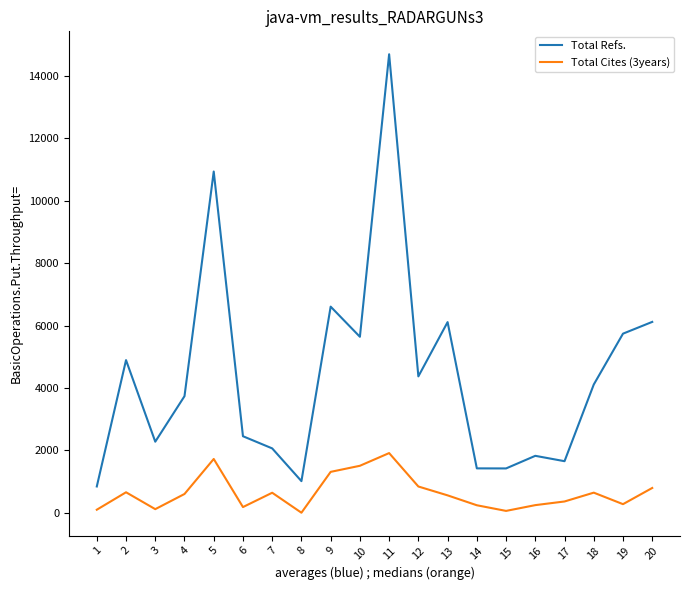

Which series has the widest spread of values?

Total Refs.